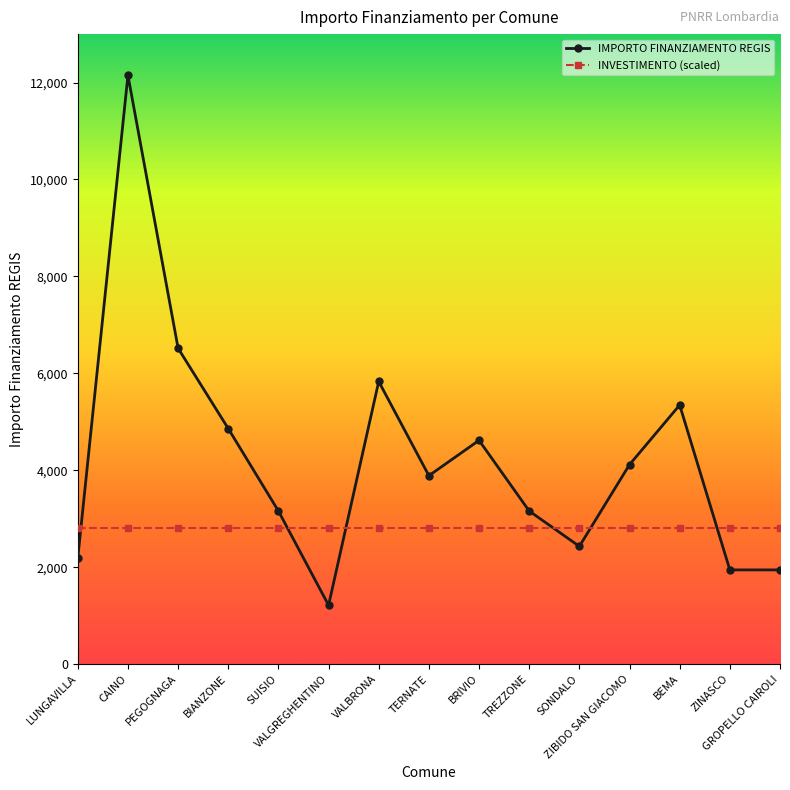

Rank the series by their average value, from lowest to highest.

INVESTIMENTO (scaled), IMPORTO FINANZIAMENTO REGIS